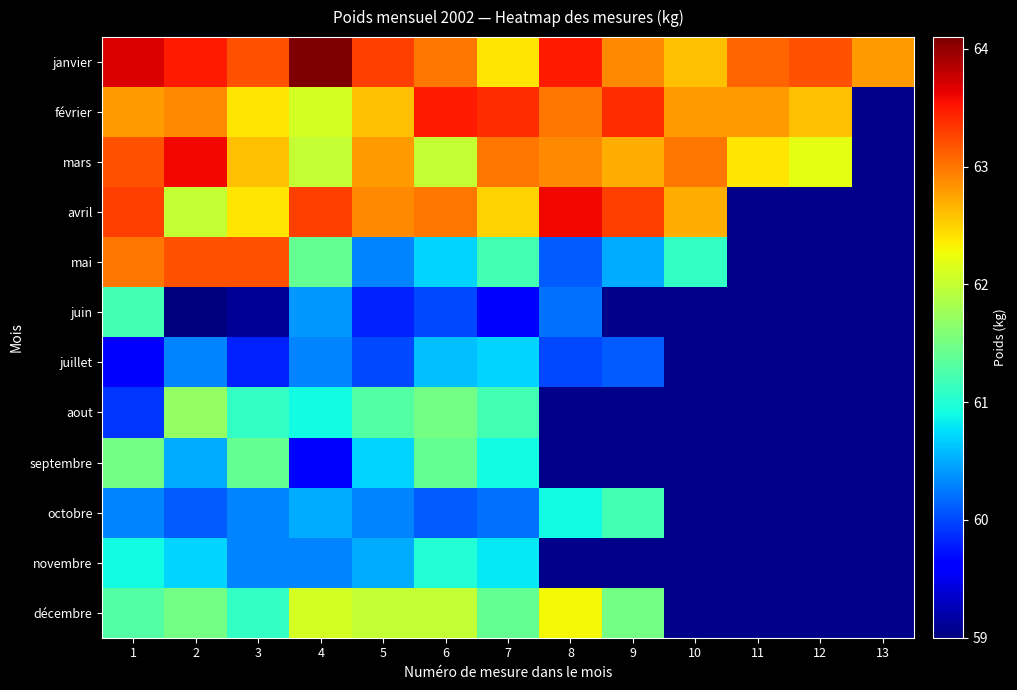

What is the approximate value of octobre at 3?

60.3